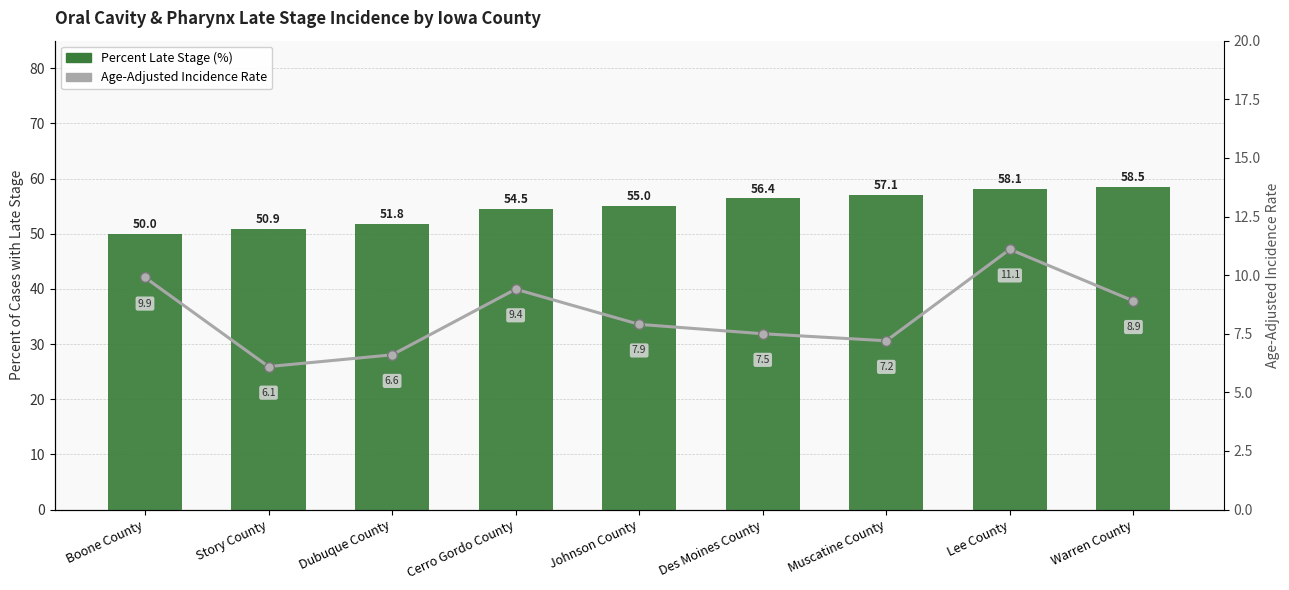

Is the value of Age-Adjusted Incidence Rate at Johnson County greater than the value of Percent Late Stage (%) at Muscatine County?

No